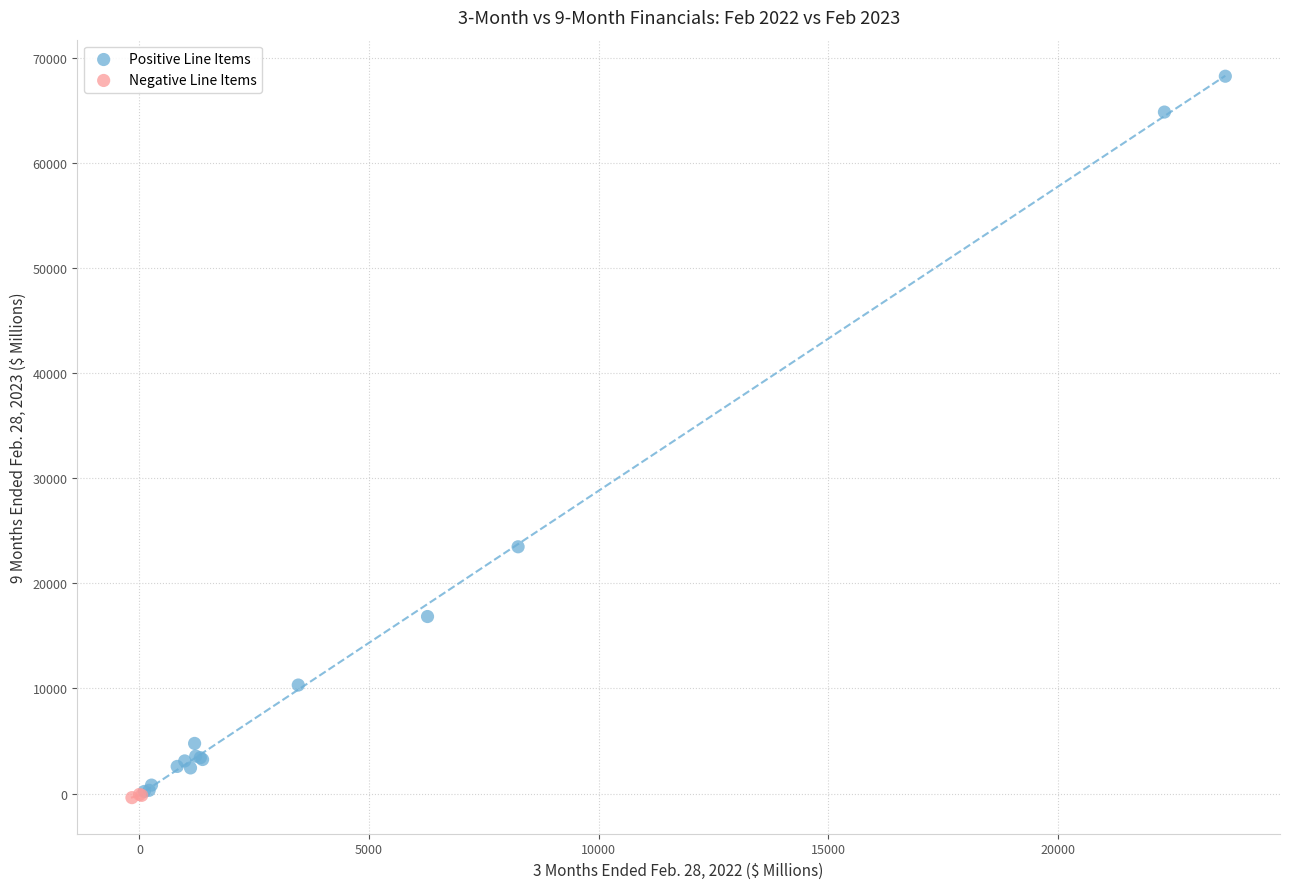

Which series has the largest Y range (max minus min)?

Positive Line Items